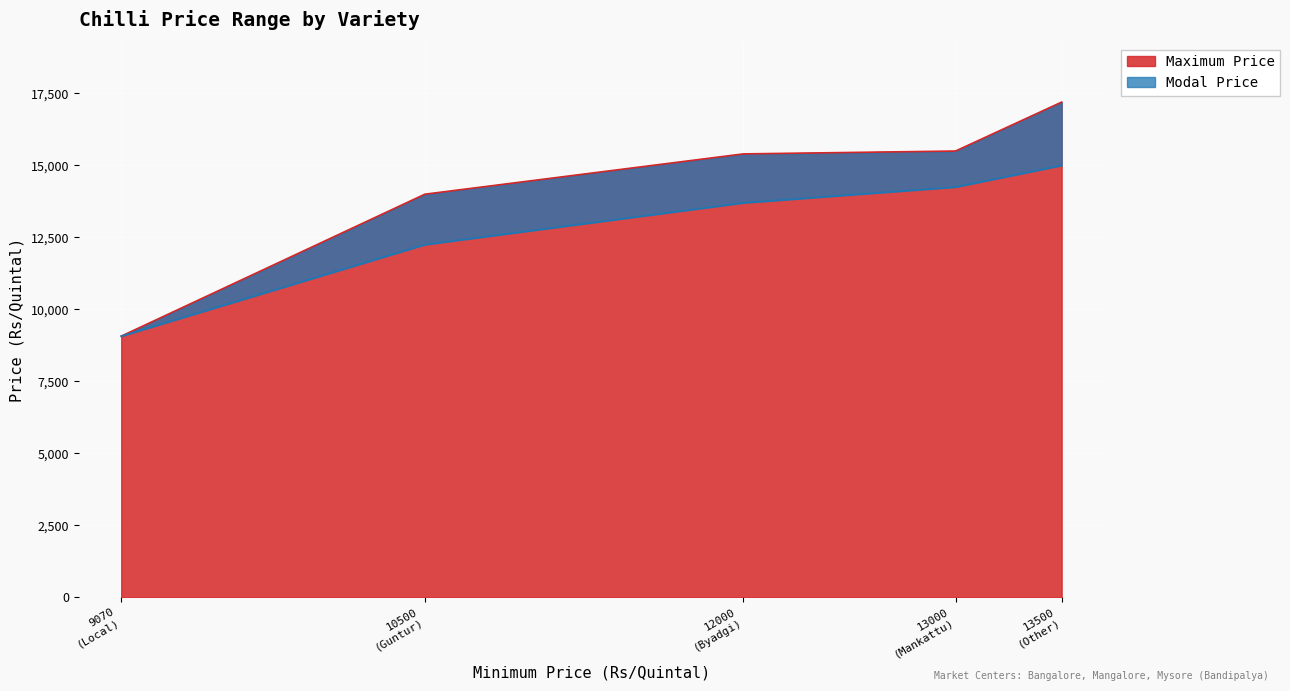

Does the chart display data point markers on the line(s)?

No